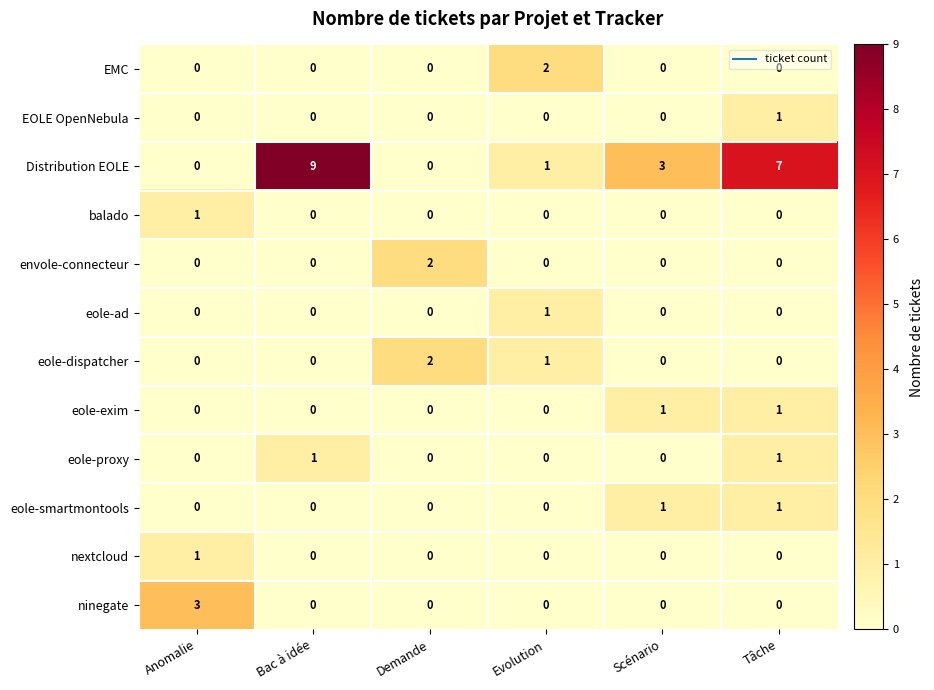

Between Bac à idée and Tâche, which series saw the biggest shift?

Distribution EOLE